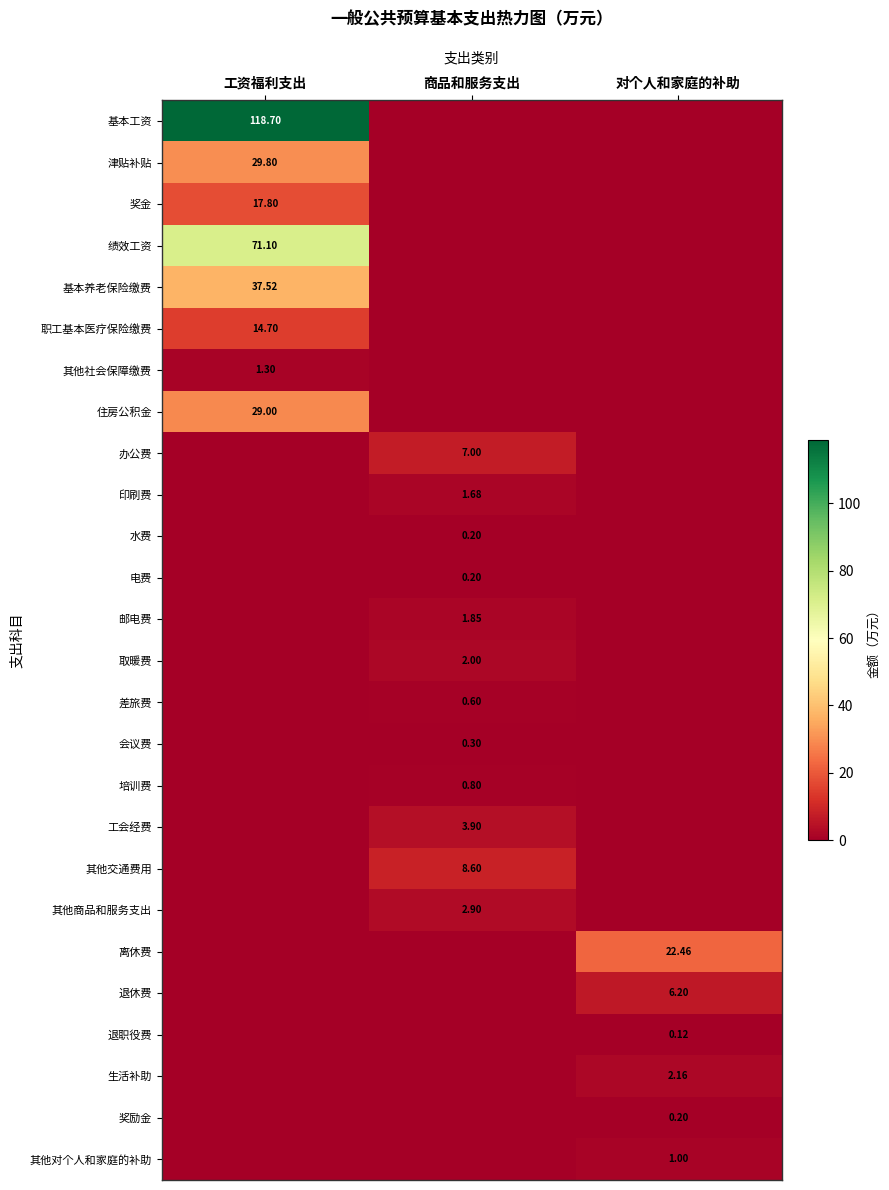

Is the value of 职工基本医疗保险缴费 at 工资福利支出 greater than the value of 工会经费 at 商品和服务支出?

Yes